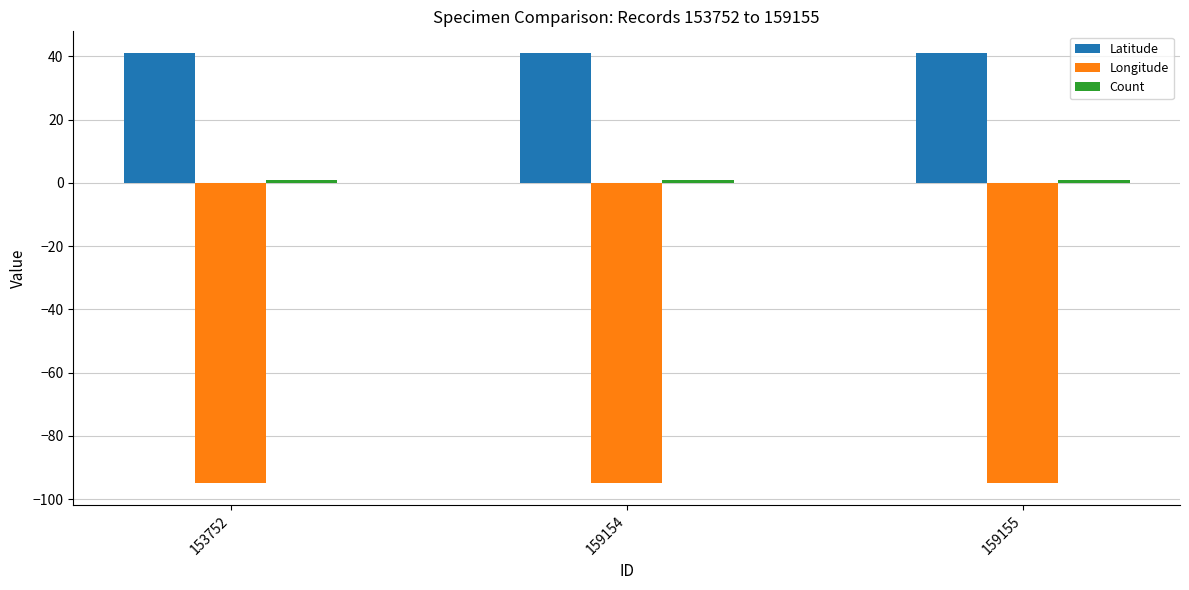

What is the minimum value shown in the chart?

-95.0